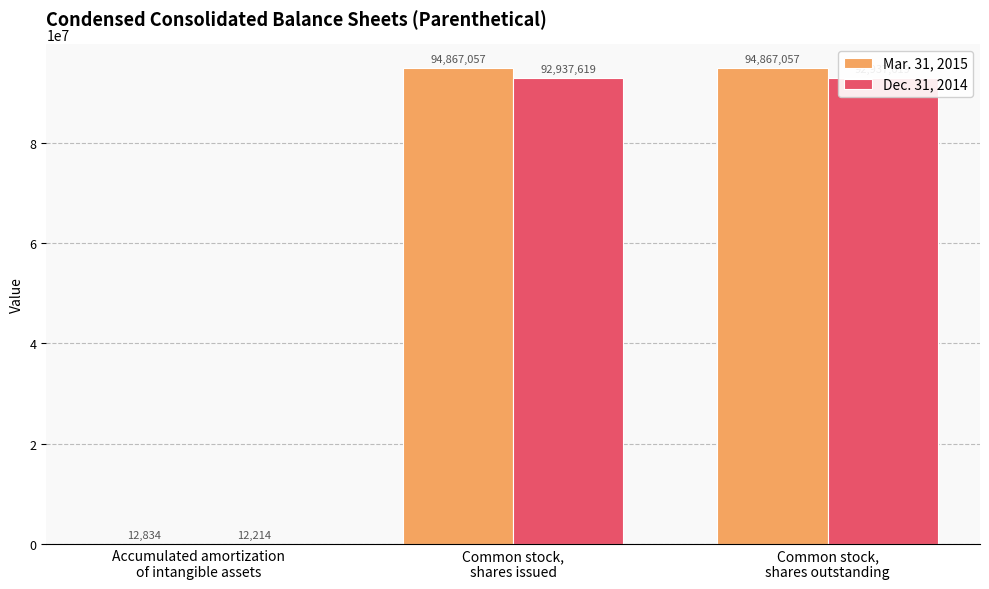

Rank the categories by Mar. 31, 2015 value from lowest to highest.

Accumulated amortization
of intangible assets, Common stock,
shares issued, Common stock,
shares outstanding